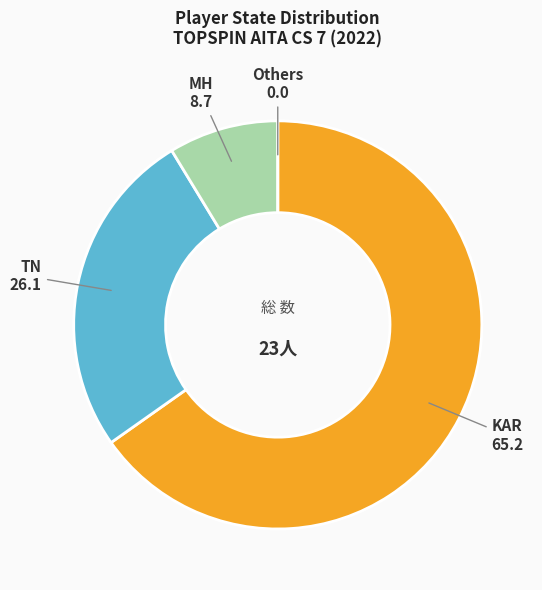

Does any single category account for the majority?

Yes